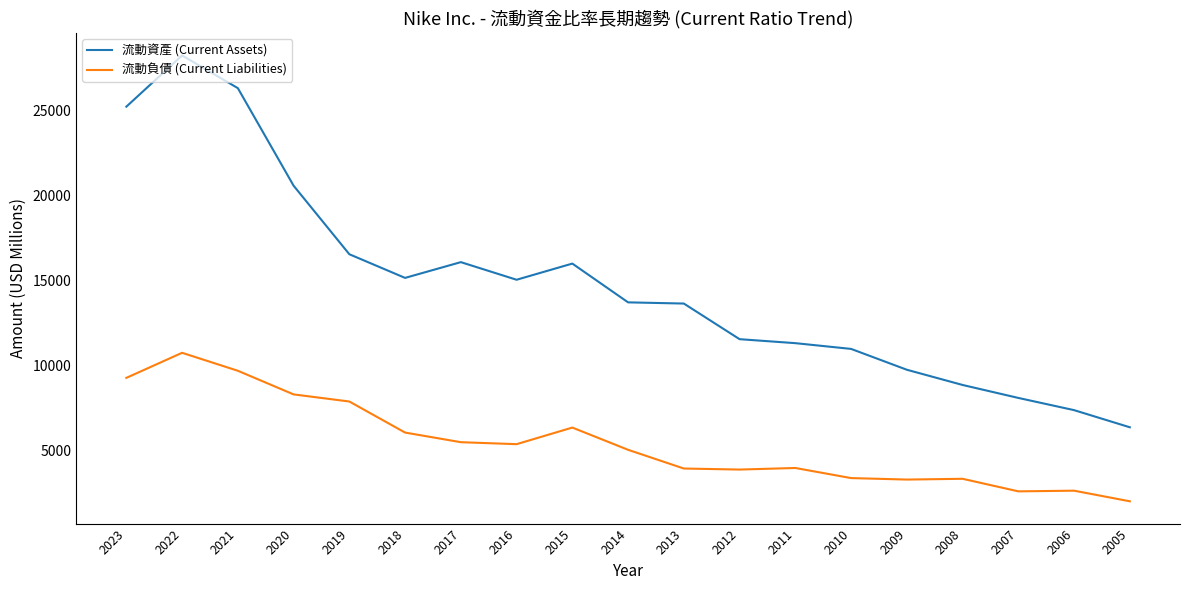

Which series has the widest spread of values?

流動資產 (Current Assets)